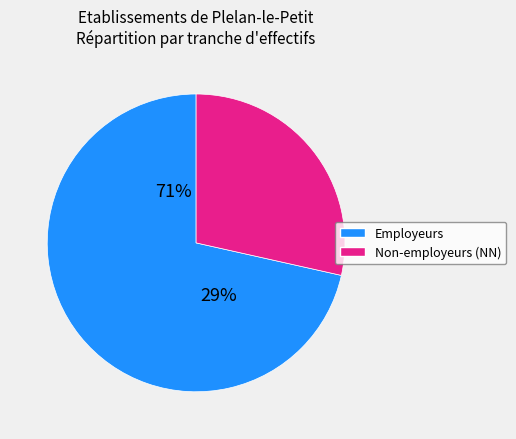

Does 12 represent more than half of the total?

No